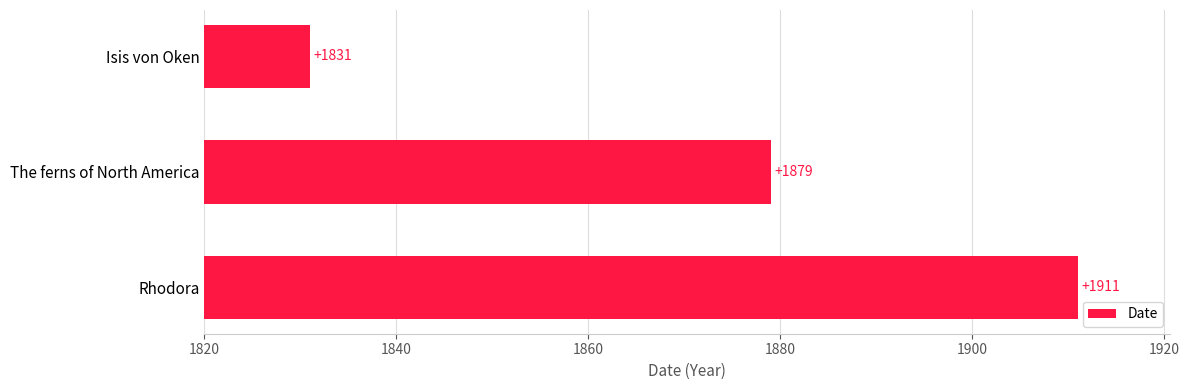

List the labels in order of value, smallest first.

Isis von Oken, The ferns of North America, Rhodora